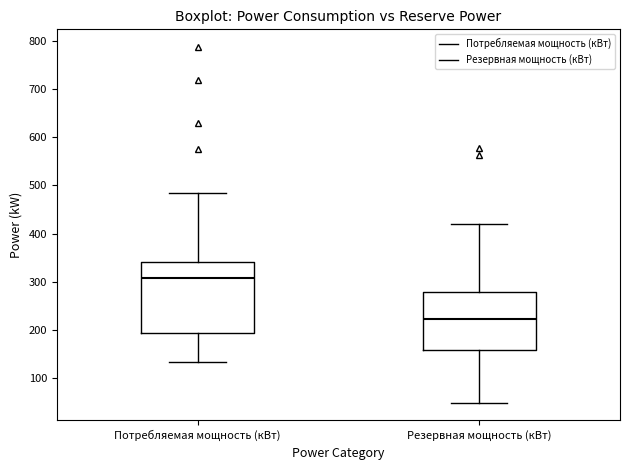

Comparing the boxes themselves (not the whiskers), which one is the tallest?

Потребляемая мощность (кВт)